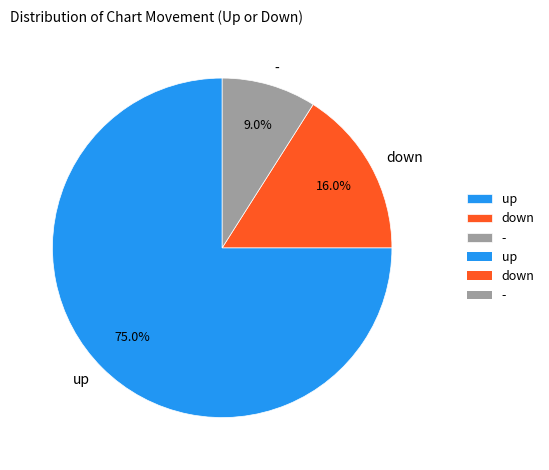

How many segments does this pie chart have?

3